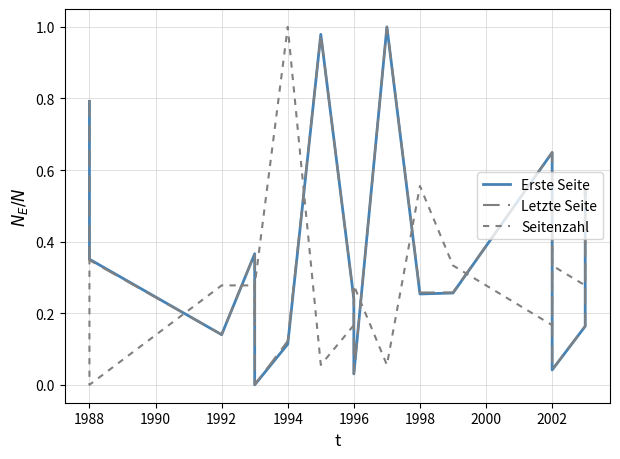

How many lines are shown in the chart?

3